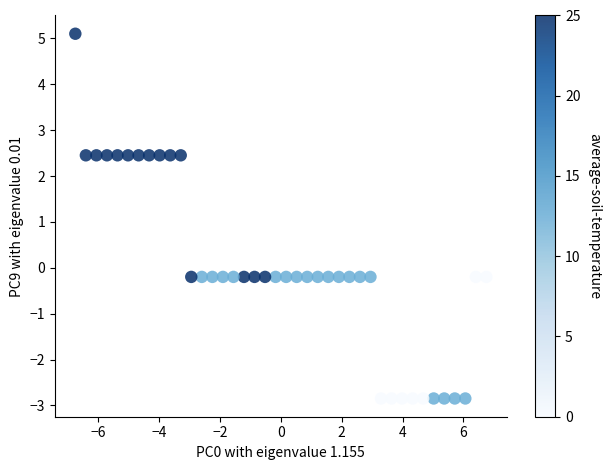

What is the range of X values (max minus min)?

13.5